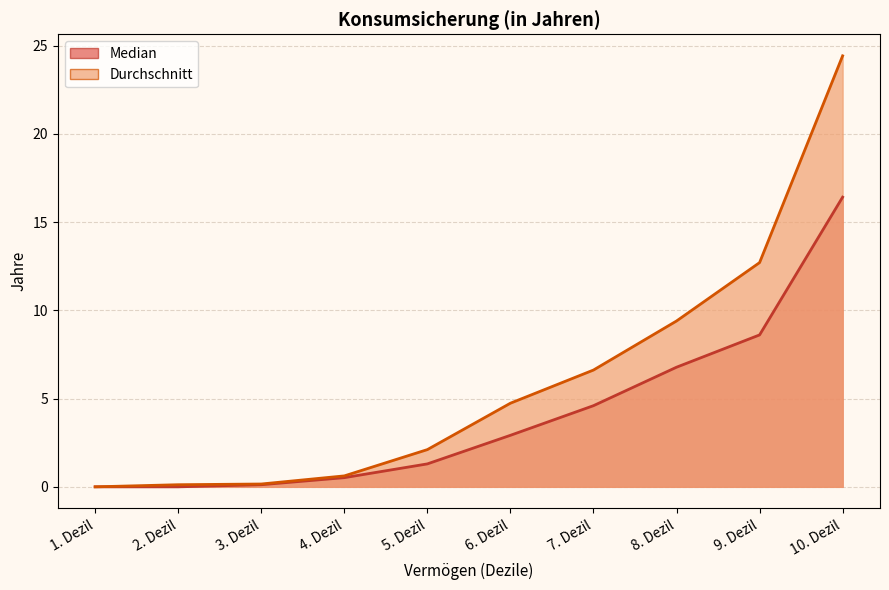

Reading right to left, what are all the values shown in this chart?

Median: 10. Dezil=16.4	9. Dezil=8.6	8. Dezil=6.8	7. Dezil=4.6	6. Dezil=2.9	5. Dezil=1.3	4. Dezil=0.5	3. Dezil=0.1	2. Dezil=0.0	1. Dezil=0.0
Durchschnitt: 10. Dezil=24.4	9. Dezil=12.7	8. Dezil=9.4	7. Dezil=6.6	6. Dezil=4.7	5. Dezil=2.1	4. Dezil=0.6	3. Dezil=0.2	2. Dezil=0.1	1. Dezil=0.0